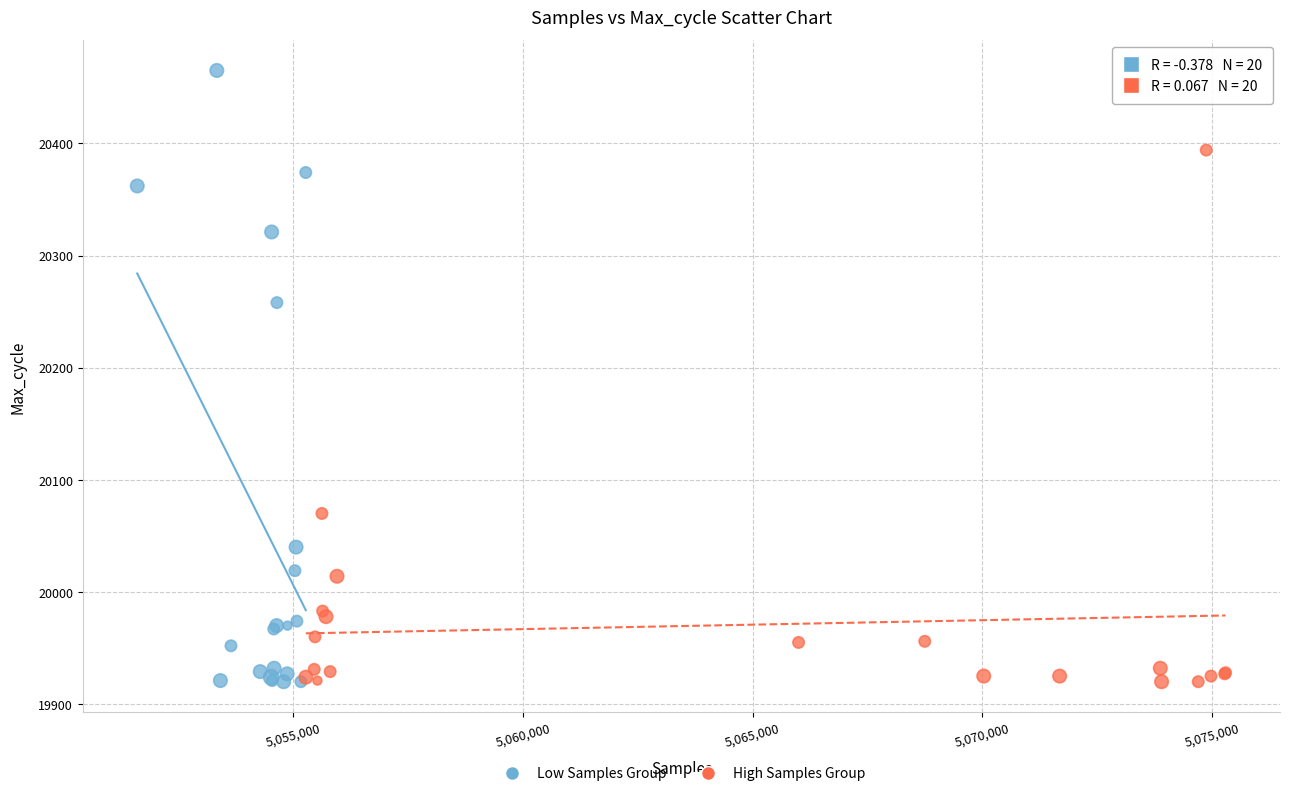

Which series has the largest Y range (max minus min)?

Low Samples Group